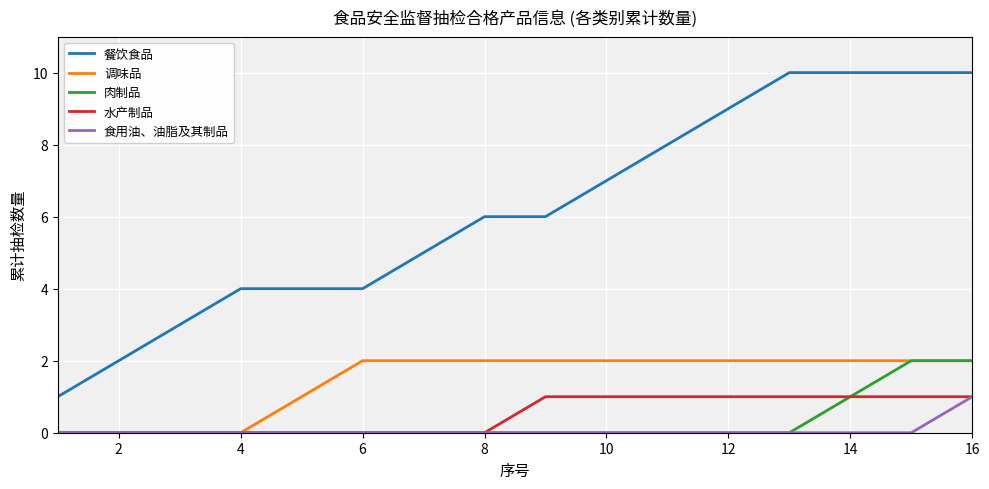

Which series has the largest total across all categories?

餐饮食品